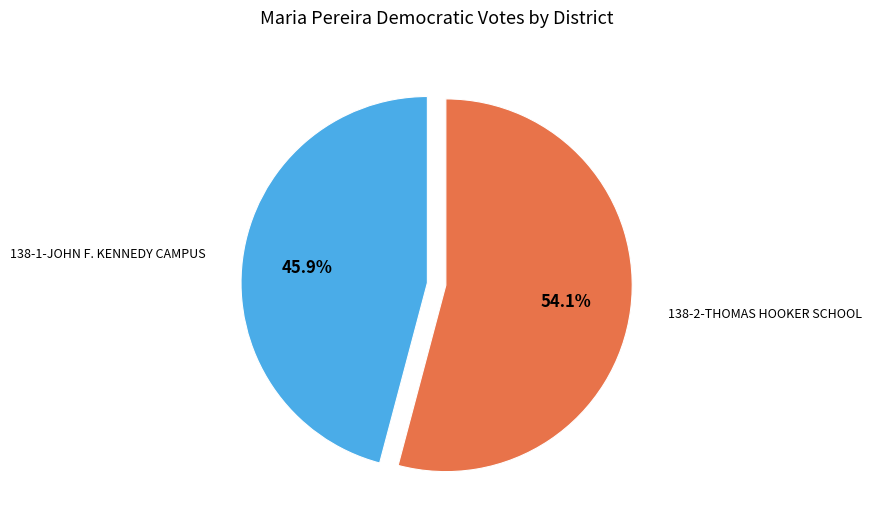

Is there any slice that represents more than half of the pie?

Yes